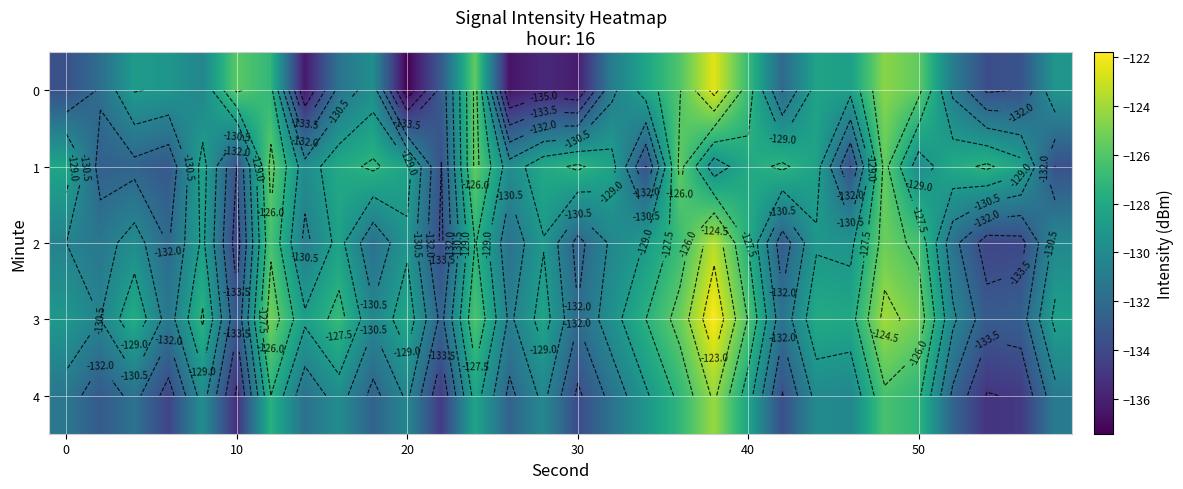

Rank the series by their maximum value, from lowest to highest.

1, 4, 2, 0, 3